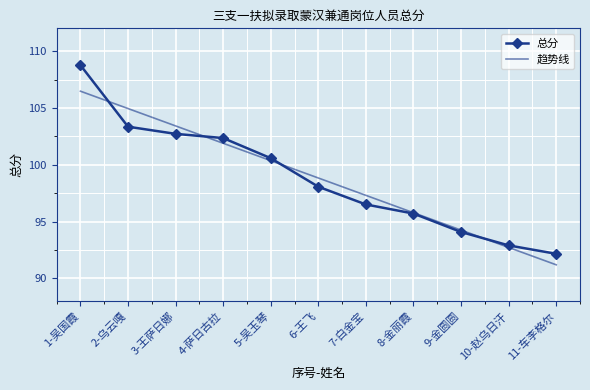

Which category has the highest value in the 总分 series?

1-吴国霞